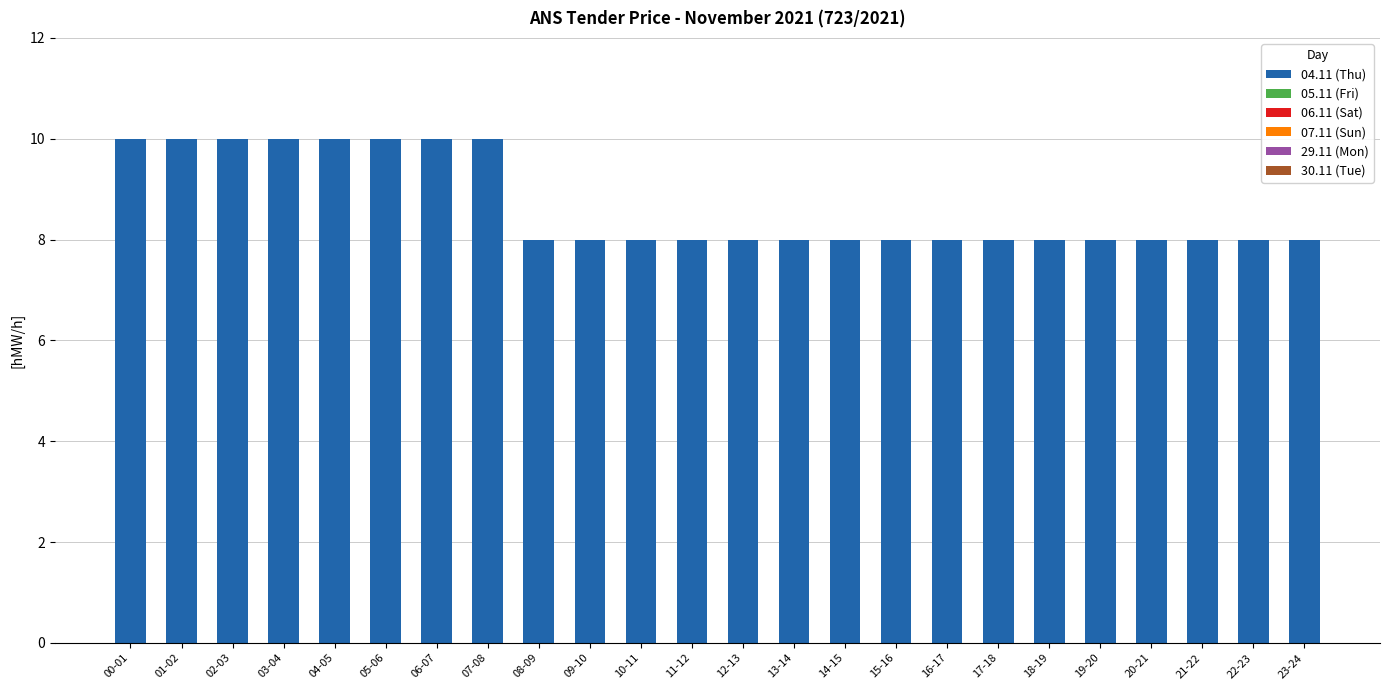

What position from the left is 16-17?

17